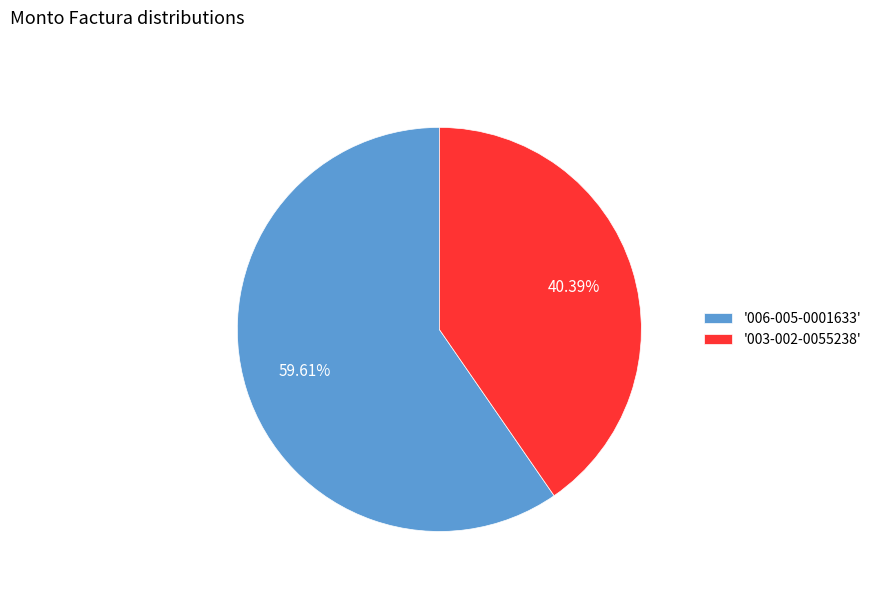

Which slice represents more than half of the pie?

'006-005-0001633'